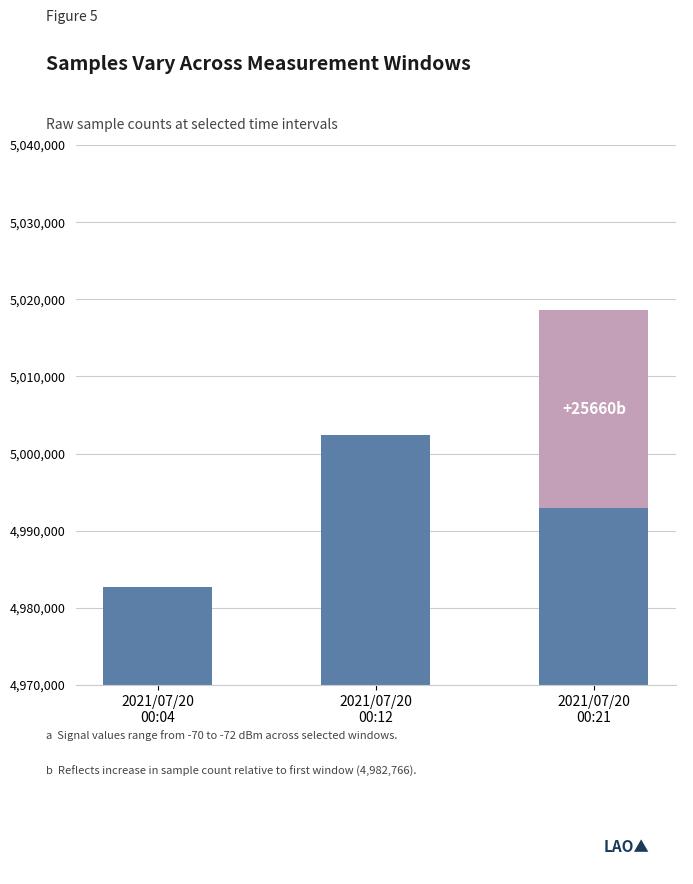

The value of Additional at 2021/07/20
00:21 is 8788. True or false?

False